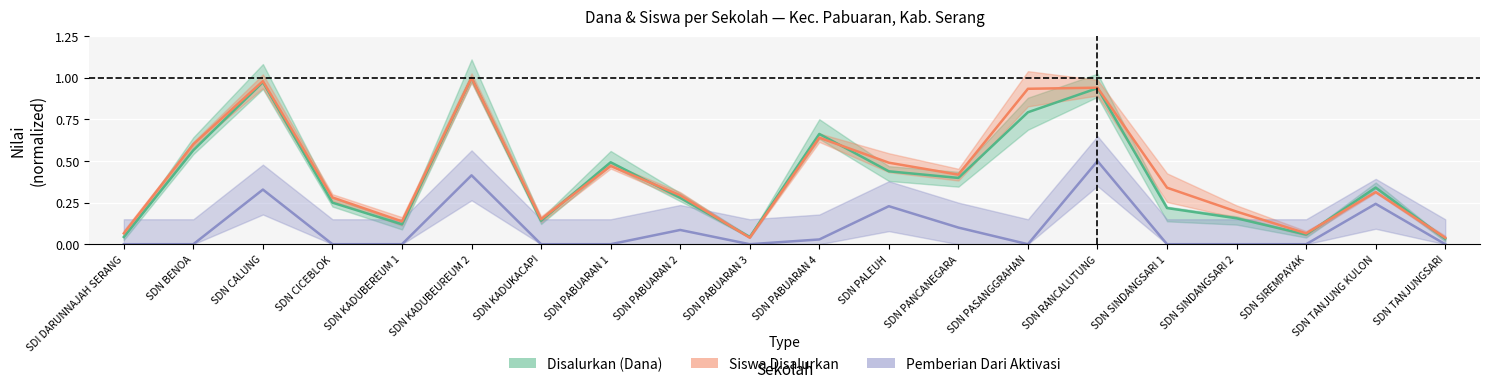

At SDN PABUARAN 4, list the series in order from smallest to largest.

Pemberian Dari Aktivasi, Siswa Disalurkan, Disalurkan (Dana)